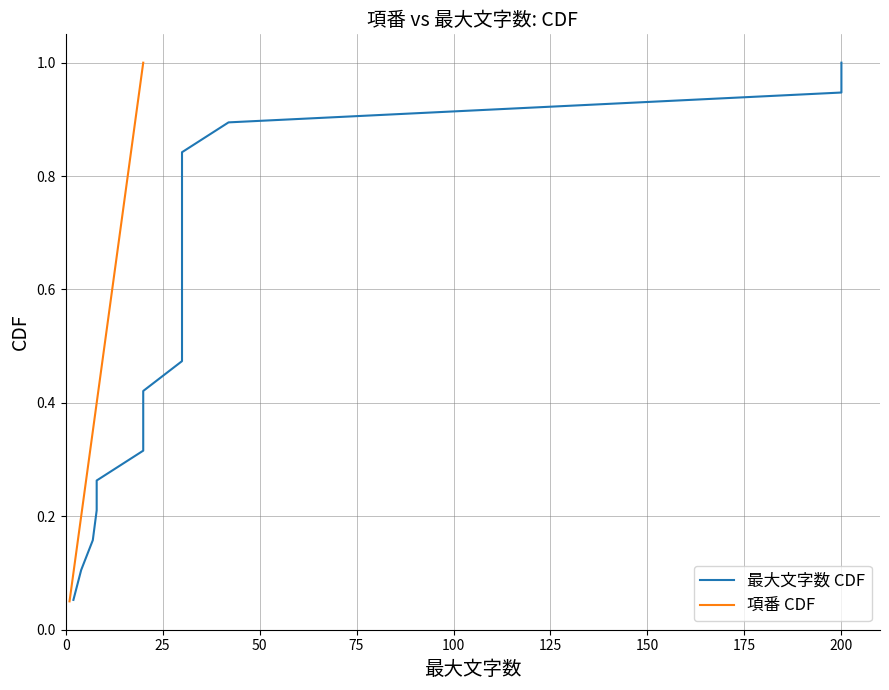

Reading left to right, what are all the values shown in this chart?

0.1	0.1	0.1	0.2	0.2	0.3	0.3	0.4	0.5	0.5	0.6	0.6	0.7	0.7	0.8	0.8	0.8	0.9	0.9	1.0